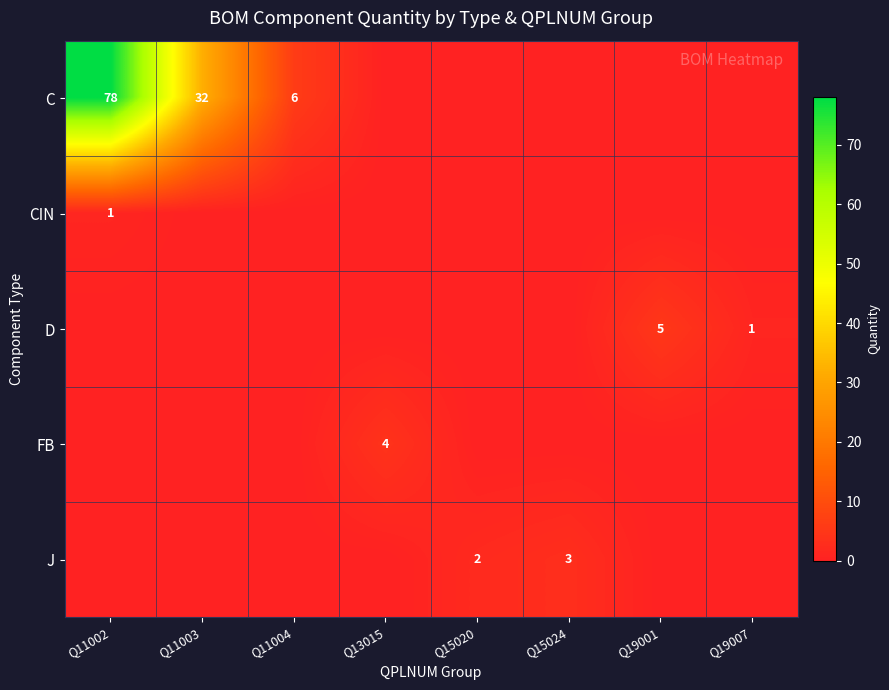

What is the sum of the D values at Q19007 and Q19001?

6